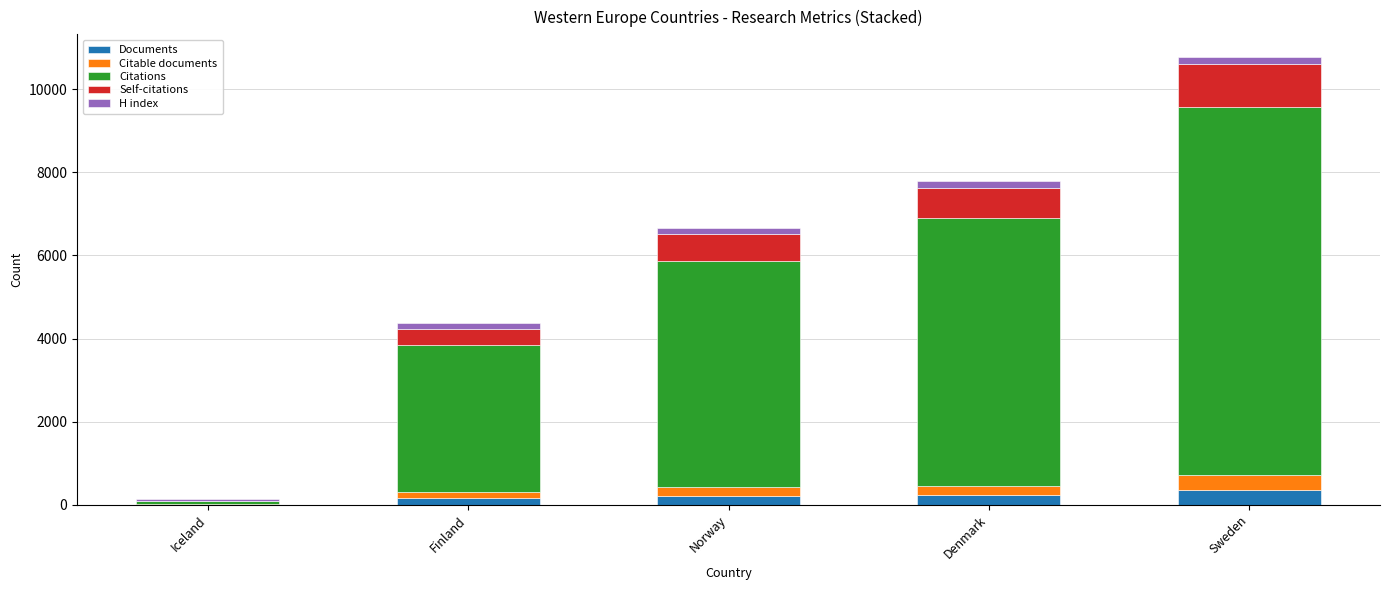

What is the highest value of the Documents series?

361